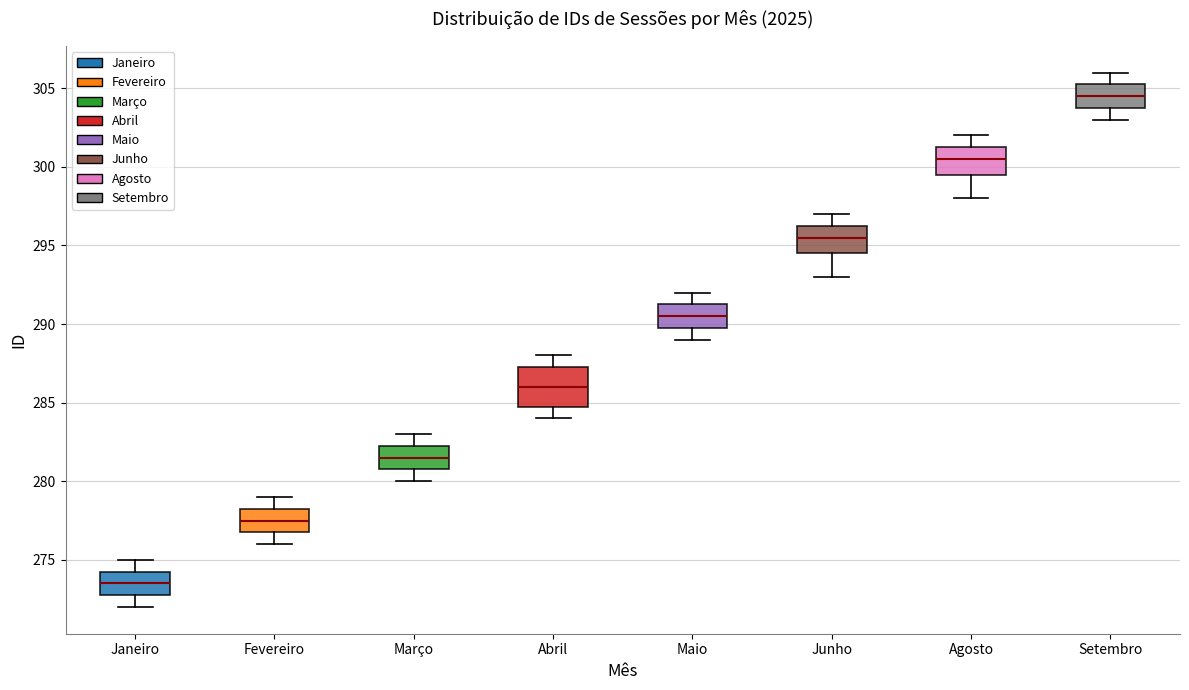

Where does the lower whisker of the box for Junho end on the y-axis? The values are not printed on the chart, so give them approximately, as read against the axis.

293.0